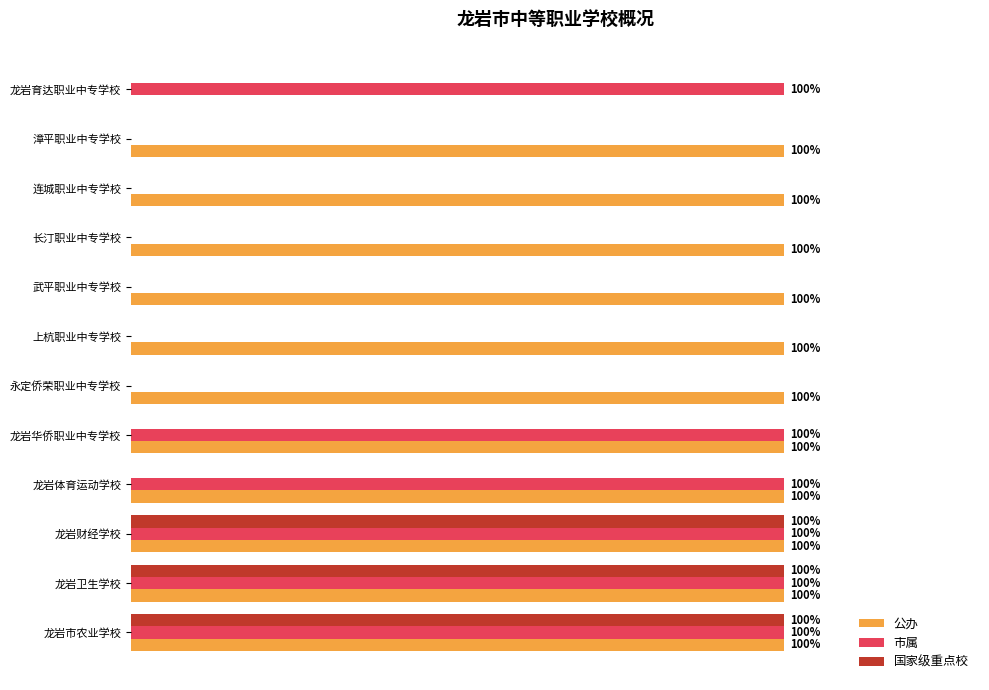

Is the value of 国家级重点校 at 龙岩华侨职业中专学校 greater than the value of 市属 at 龙岩卫生学校?

No